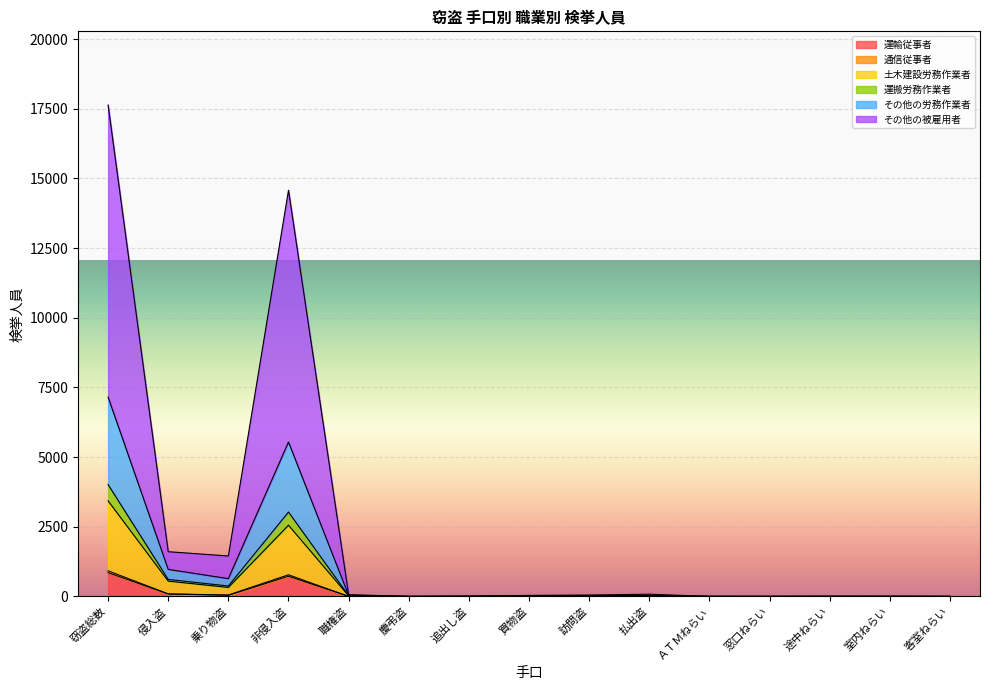

How many data points does each series have?

15